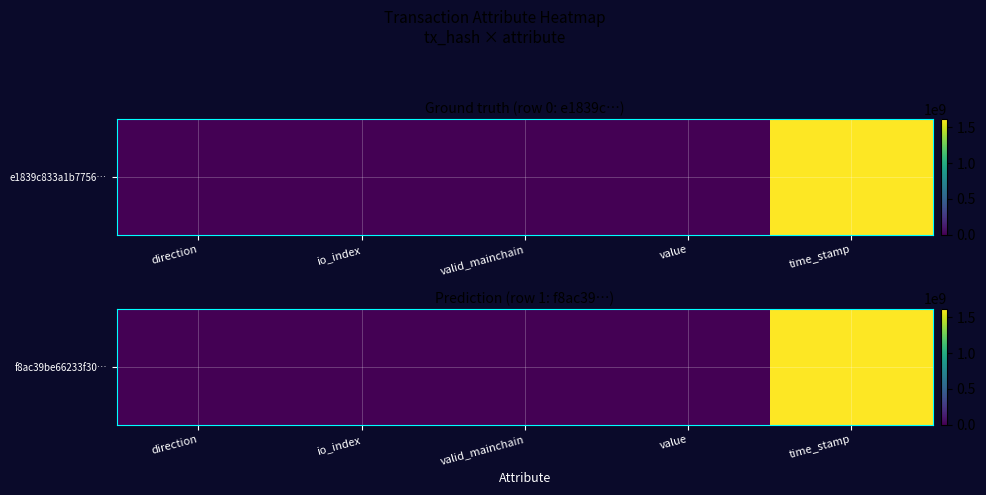

Where does the data first go above 1?

value